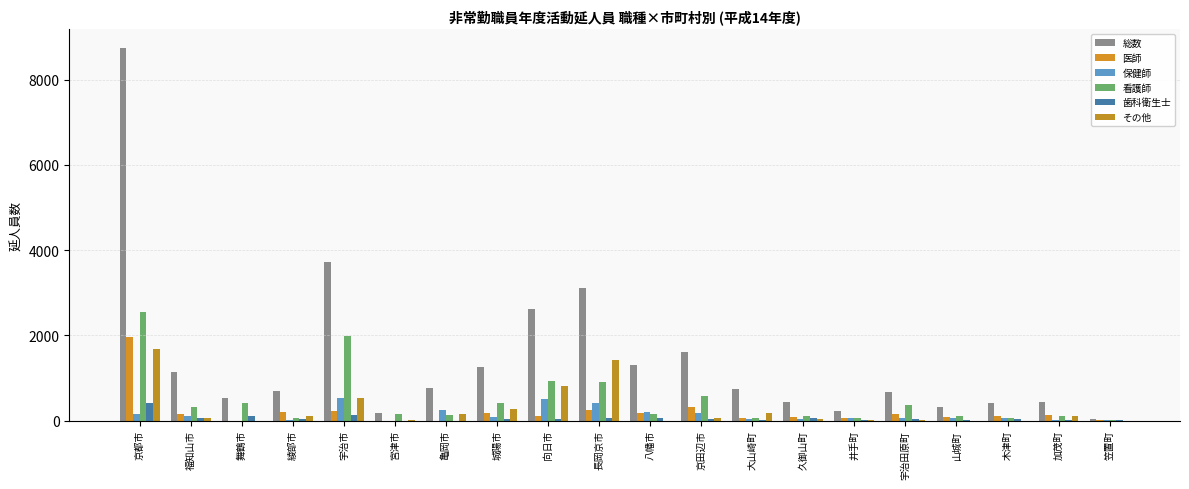

What is the value of the 看護師 bar at the 6th from the left?

143